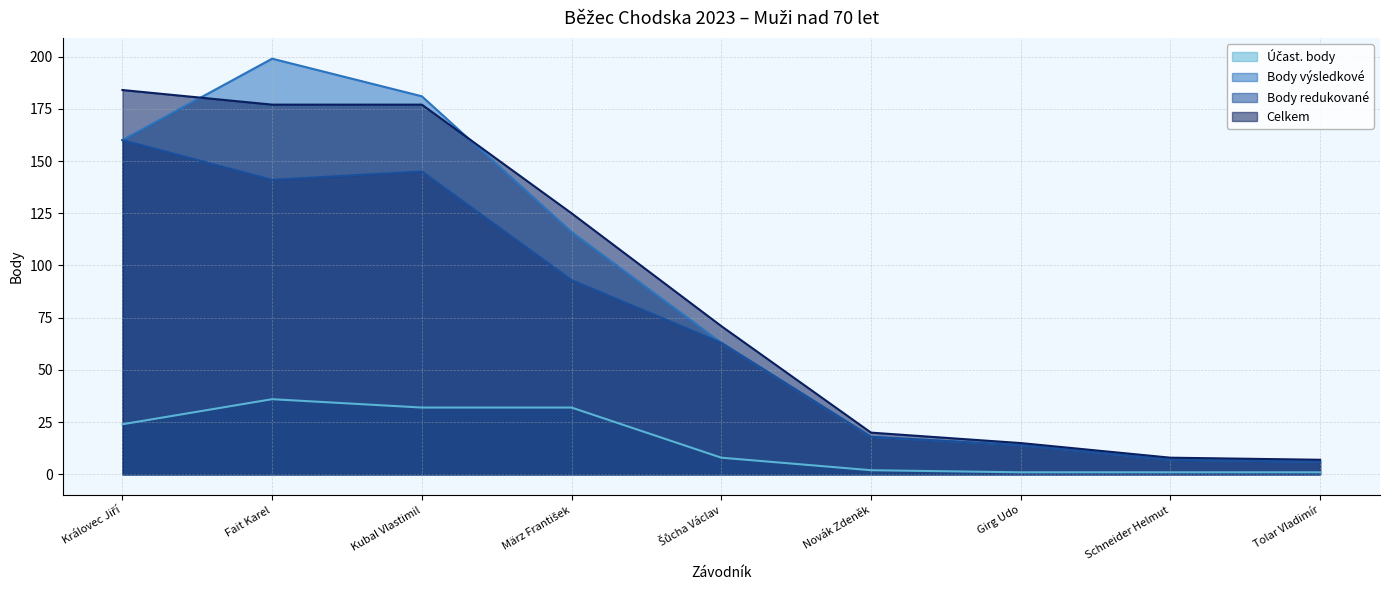

What are all the series names shown in the legend?

Účast. body, Body výsledkové, Body redukované, Celkem